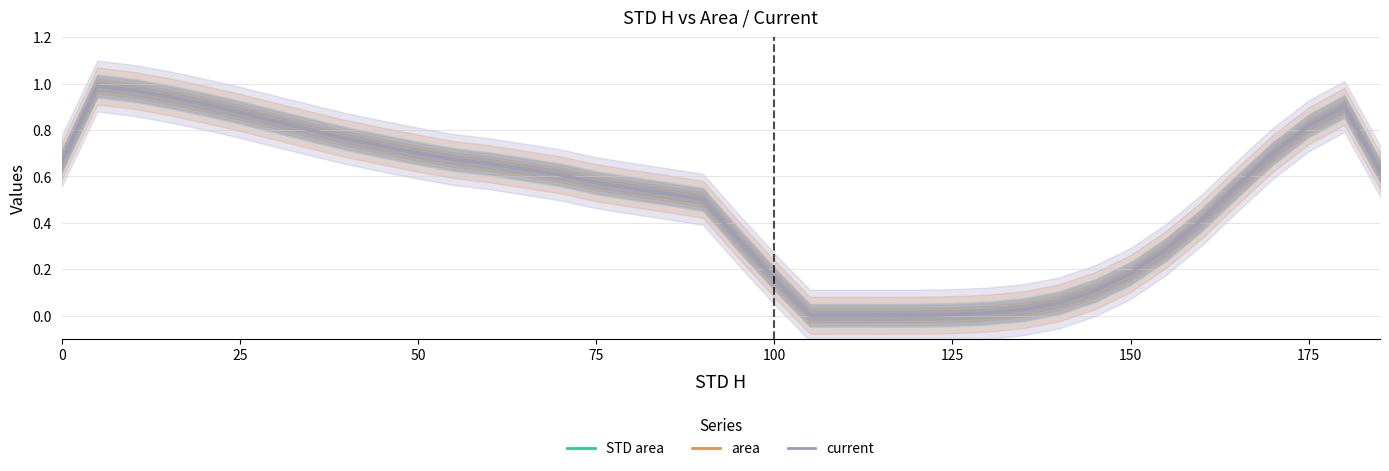

How many times do STD area and current cross each other?

1